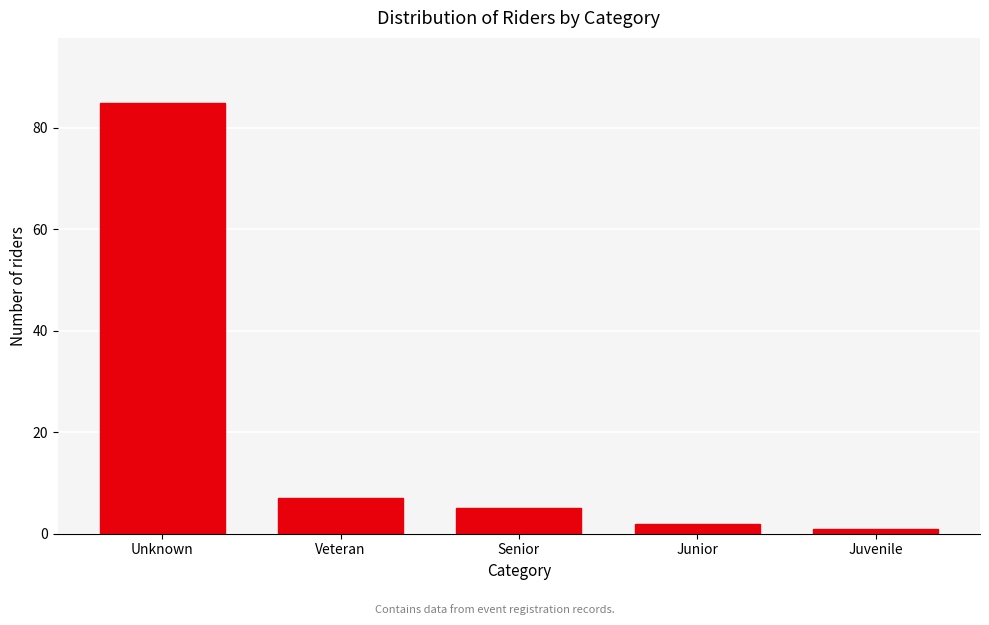

Reading right to left, list all the values displayed in this chart.

Juvenile=1	Junior=2	Senior=5	Veteran=7	Unknown=85